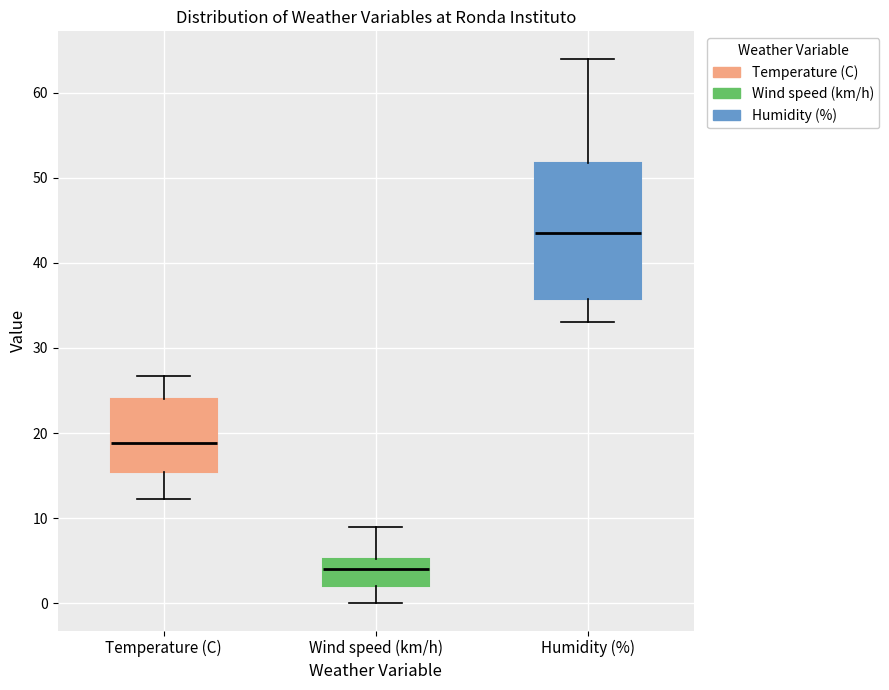

Reading left to right, read every box against the y-axis: the position of its median line, the range the box covers, and the ends of its whiskers. The values are not printed on the chart, so give them approximately, as read against the axis.

Temperature (C): median 19, box 15 to 24, whiskers 12 to 27
Wind speed (km/h): median 4, box 2 to 5, whiskers 0 to 9
Humidity (%): median 44, box 36 to 52, whiskers 33 to 64